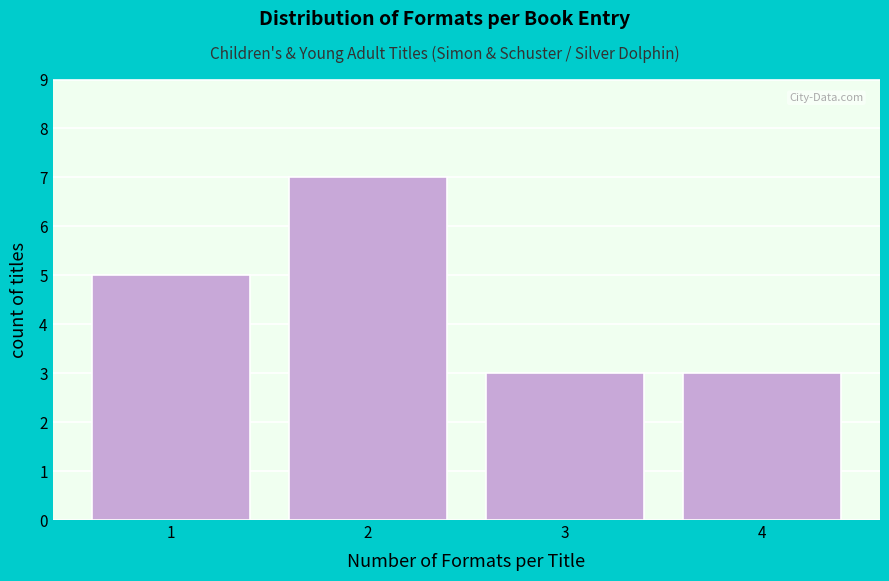

Reading left to right, what are all the values shown in this chart?

5	7	3	3